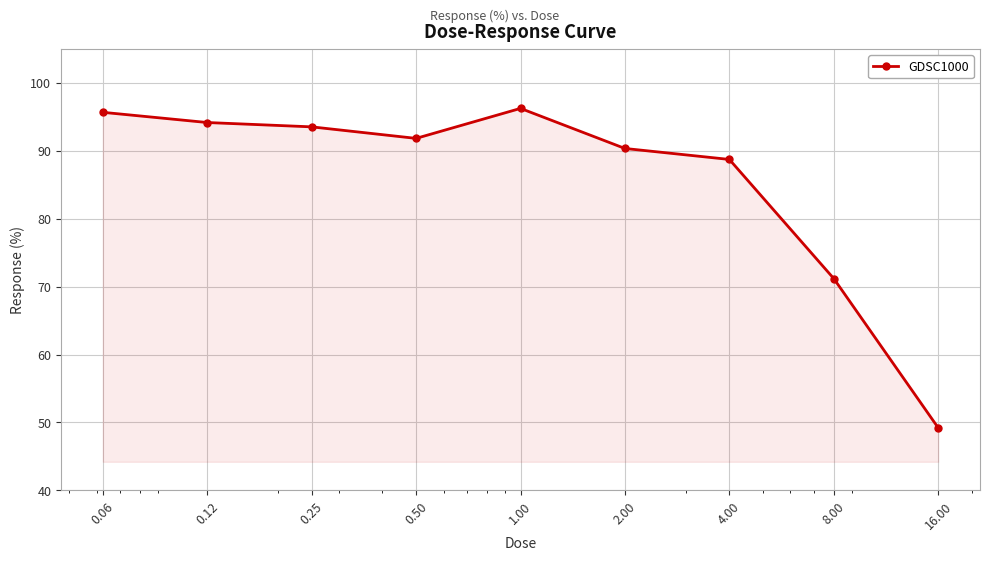

How many lines are shown in the chart?

1